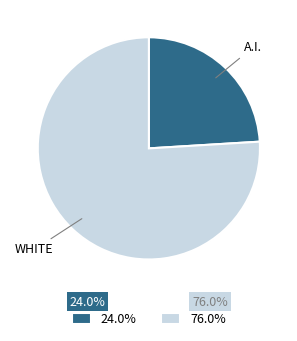

Do 24.0% and 76.0% together represent more than half of the pie?

Yes